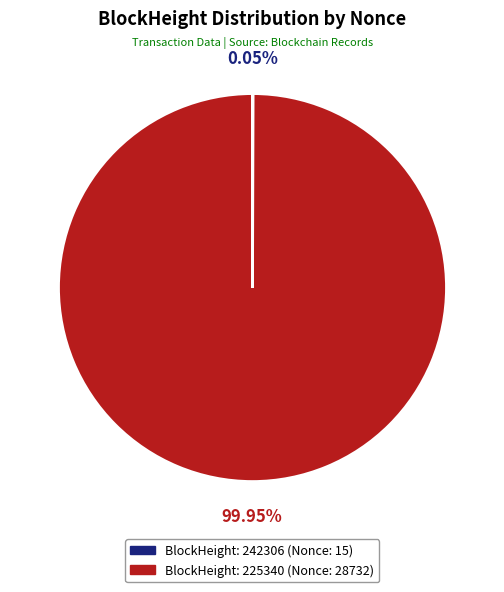

Is there a majority slice in this chart?

Yes